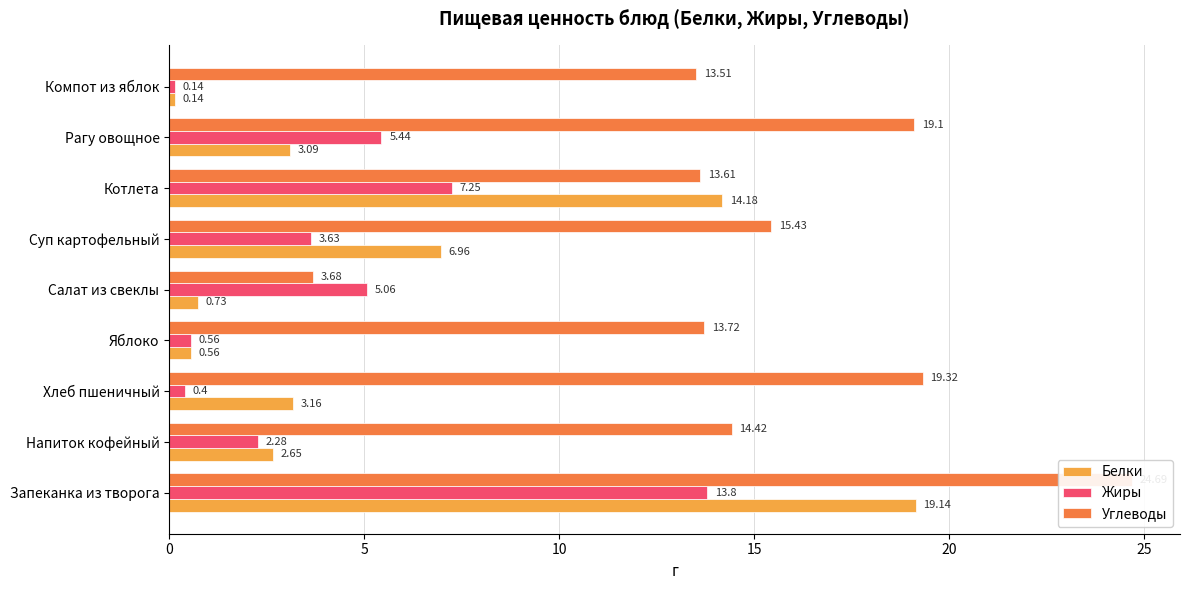

What position from the right is Запеканка из творога?

9